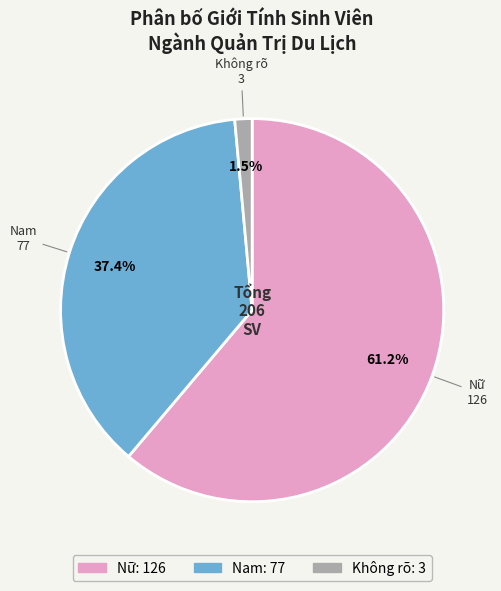

Is Nữ the majority of the pie?

Yes